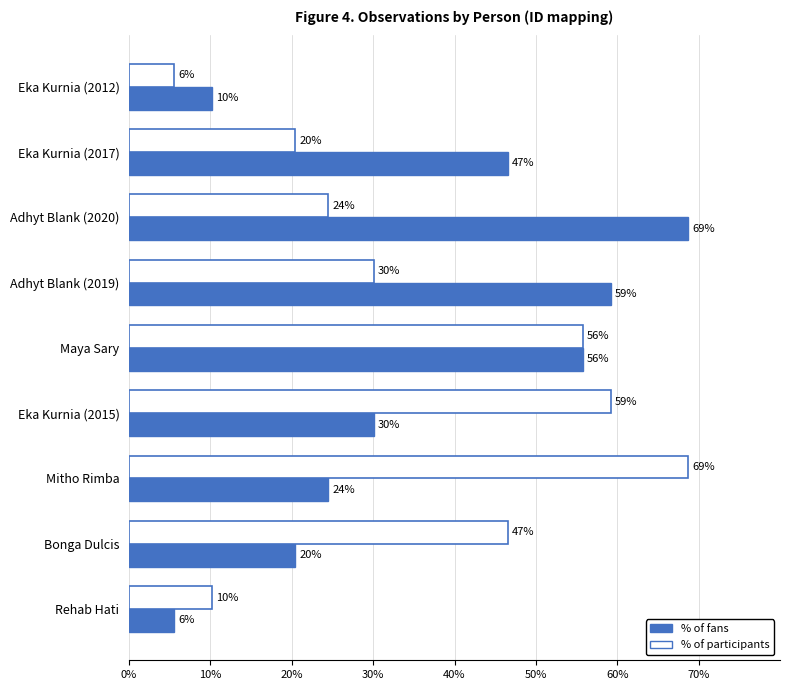

What is the difference between the maximum and minimum values in the % of participants series?

63.2